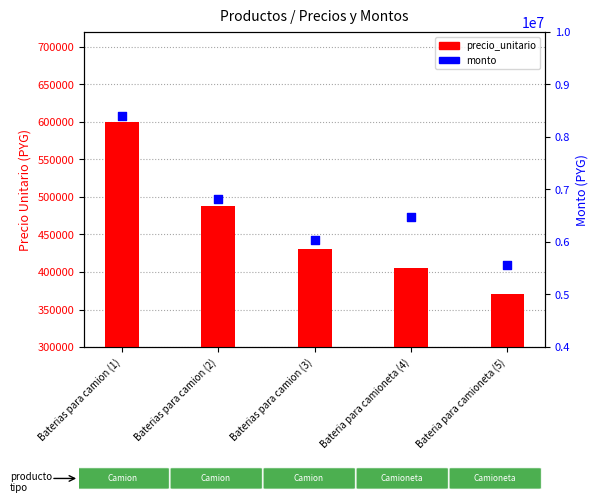

Which series has the largest total across all categories?

monto